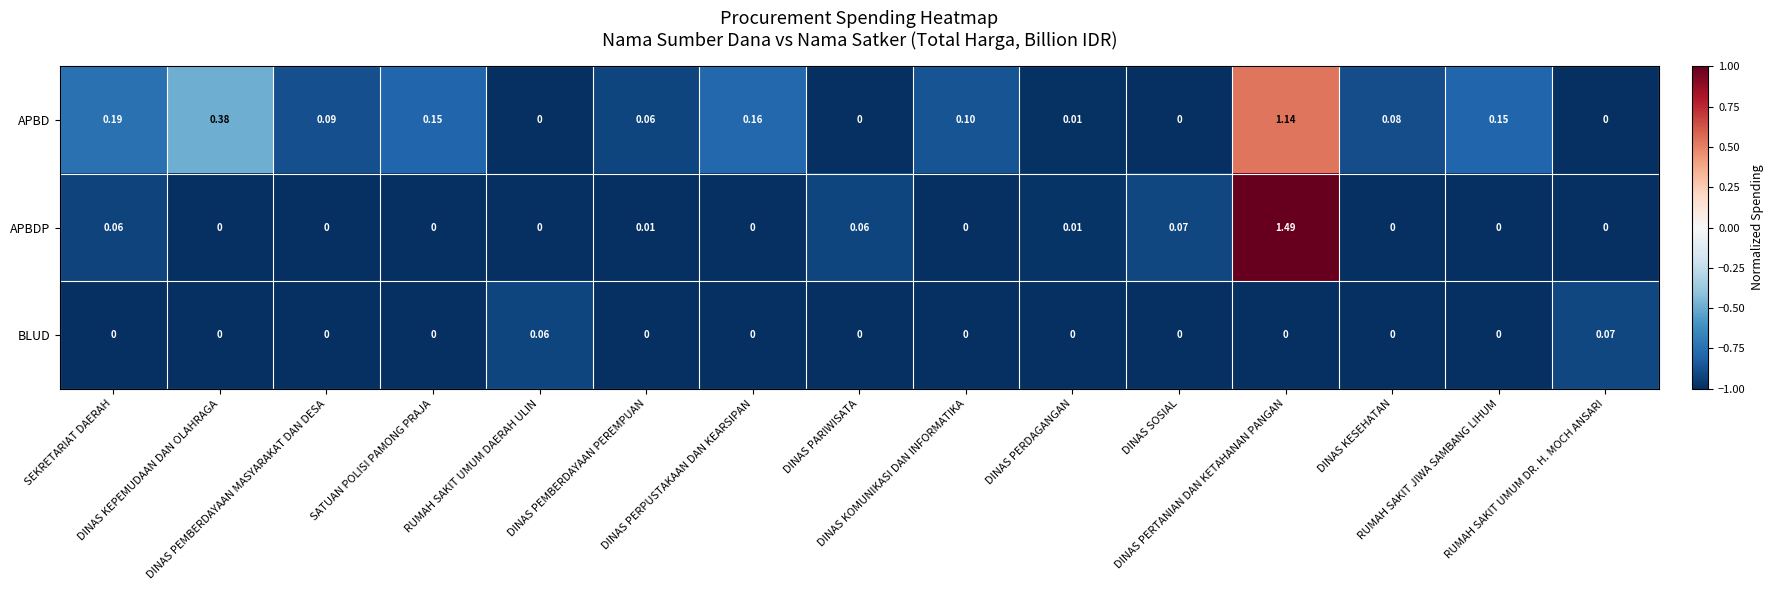

List the series in order of their overall mean, highest first.

APBD, APBDP, BLUD